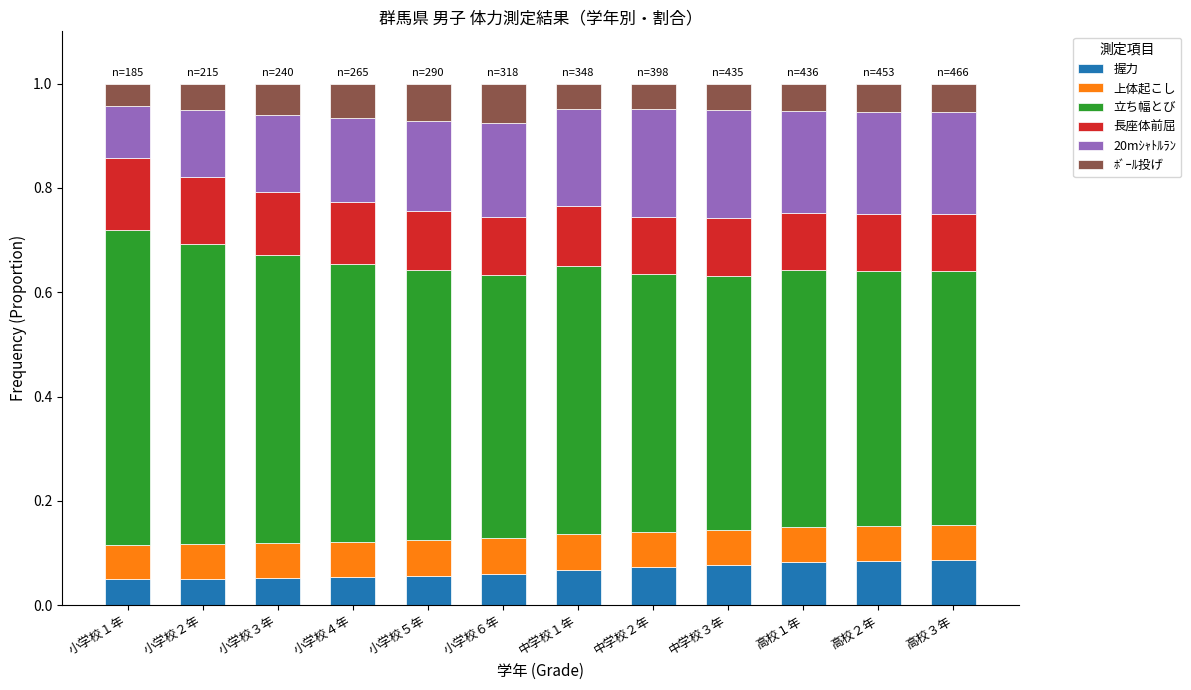

Does the chart contain stacked bars?

Yes